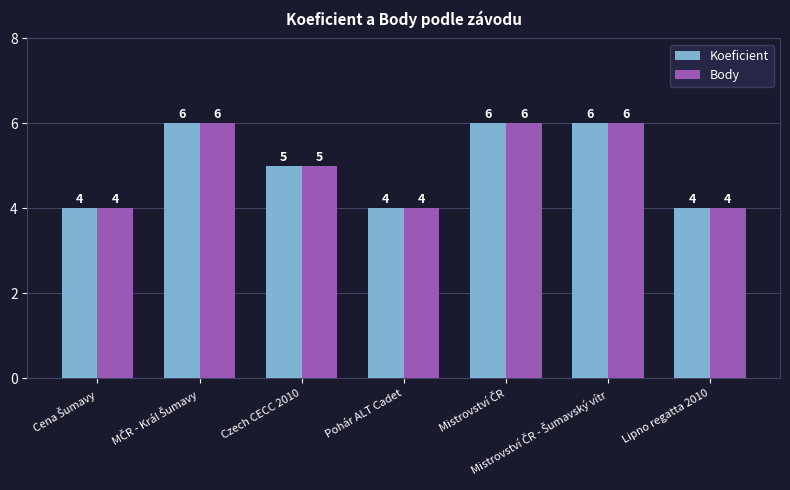

How many data points in Koeficient are less than 5?

3